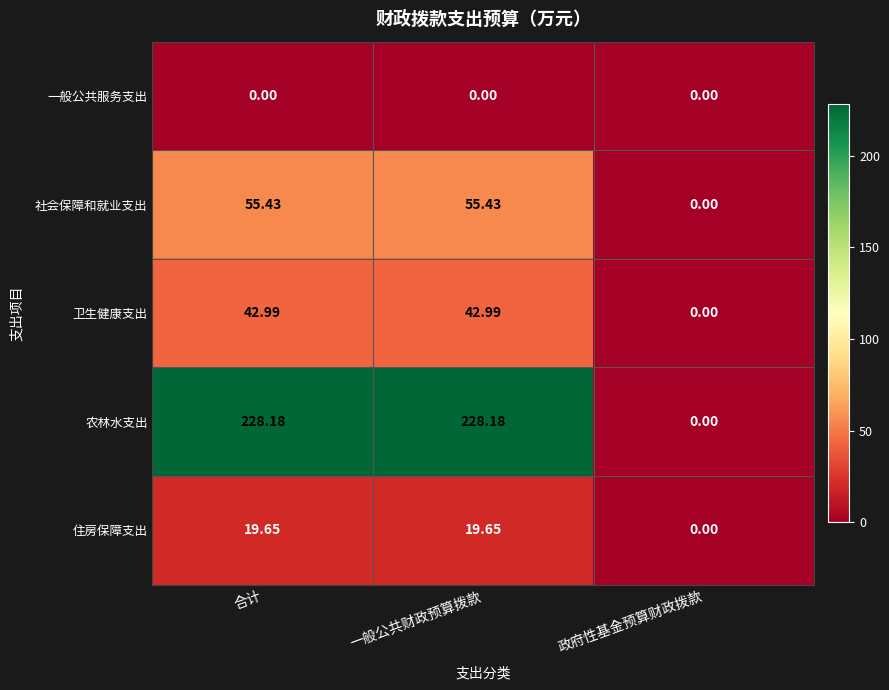

Which category has the lowest value in the 农林水支出 series?

政府性基金预算财政拨款